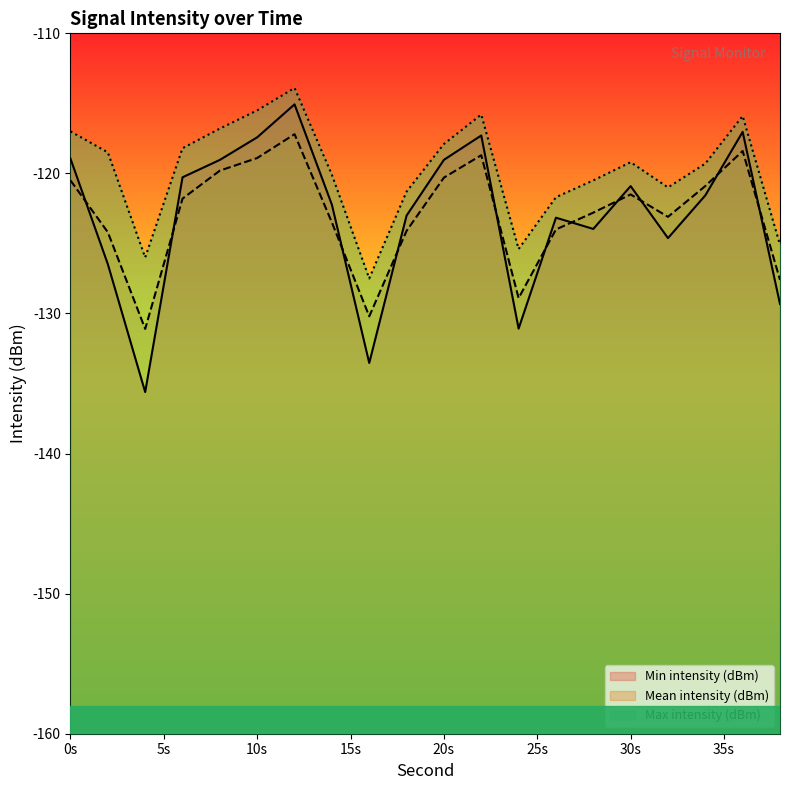

How many values in the Min intensity (dBm) series are below -121?

11